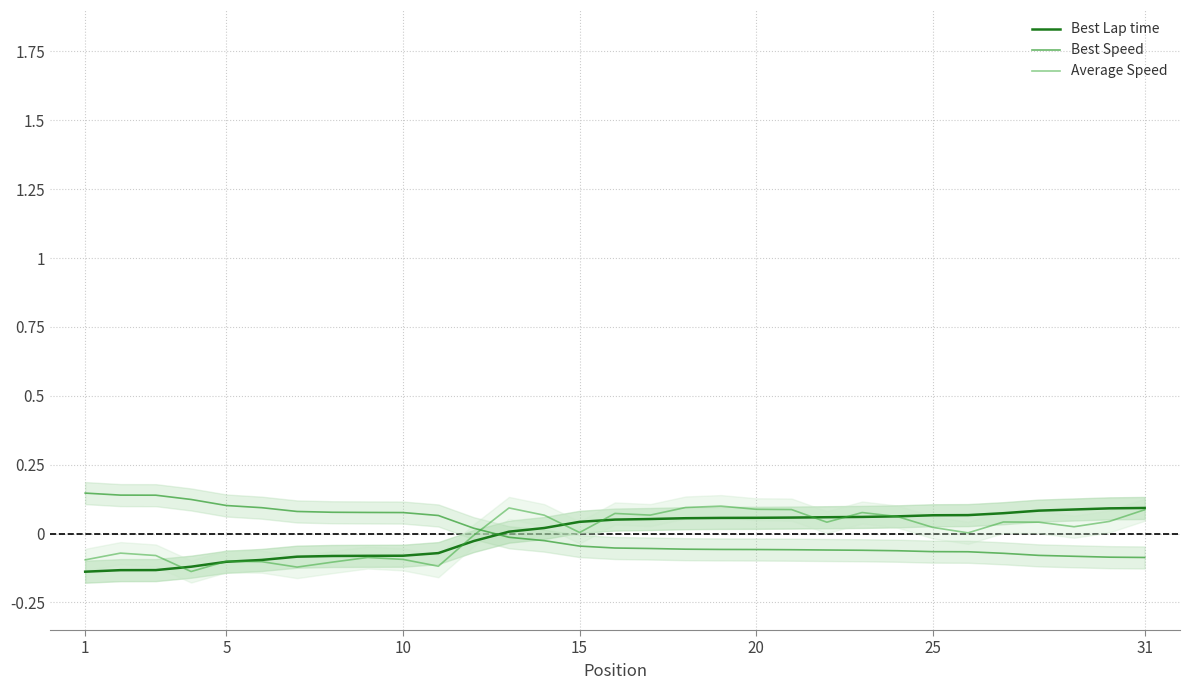

How many series are shown in this chart?

3